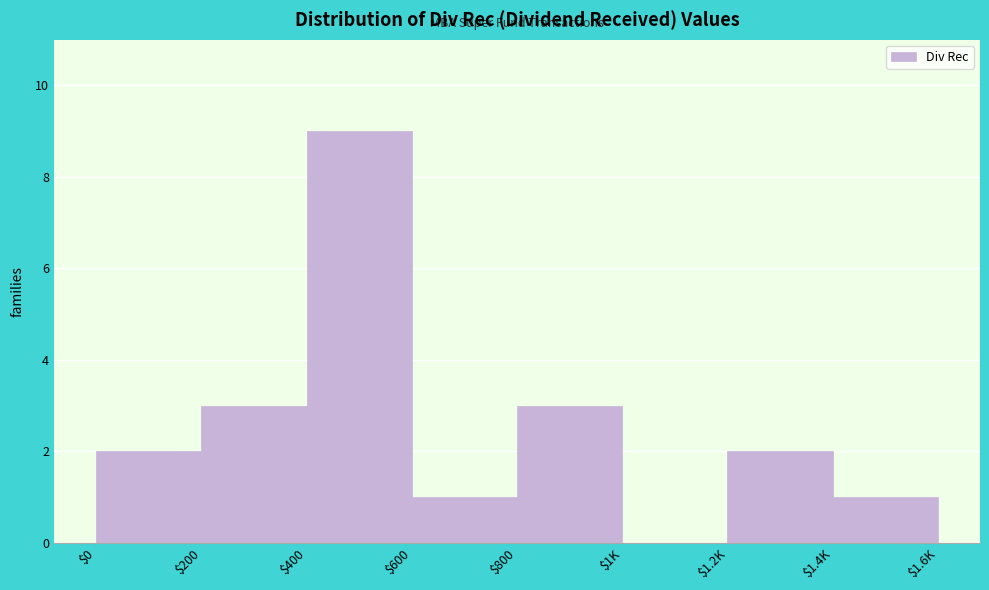

What is the maximum value shown in the chart?

9